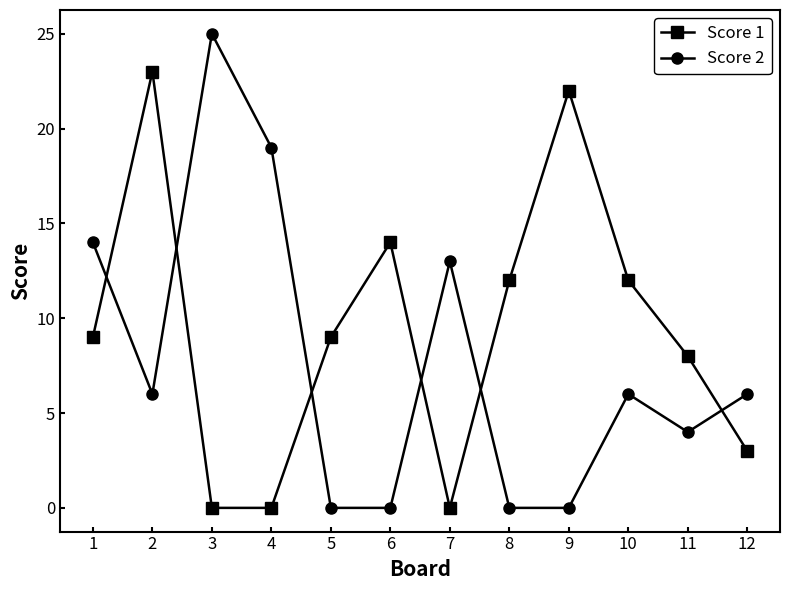

Count the number of data series in this chart.

2